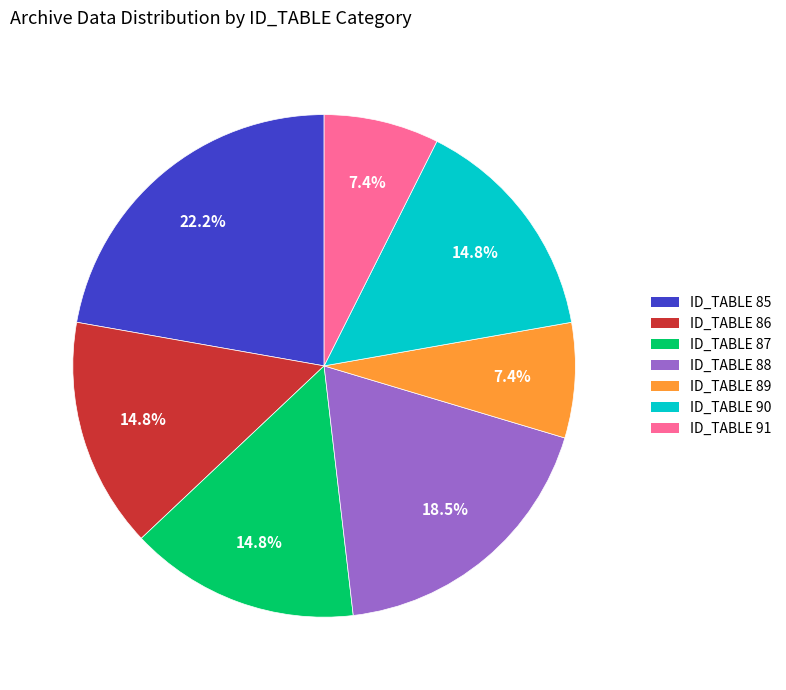

The ID_TABLE 88 slice represents 26% of the pie. True or false?

False